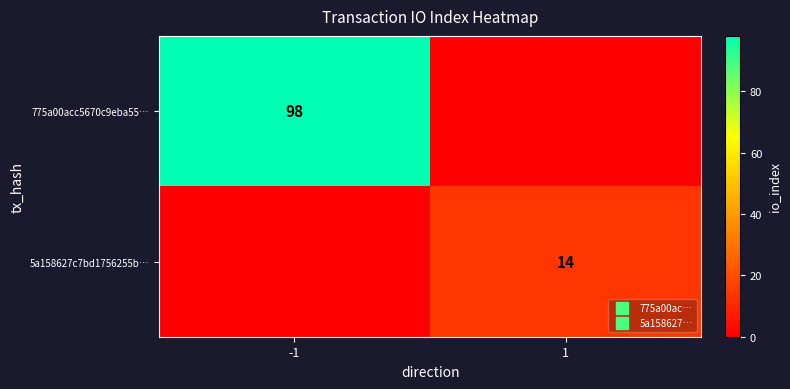

Which series has the largest range (max minus min)?

775a00acc5670c9eba55…